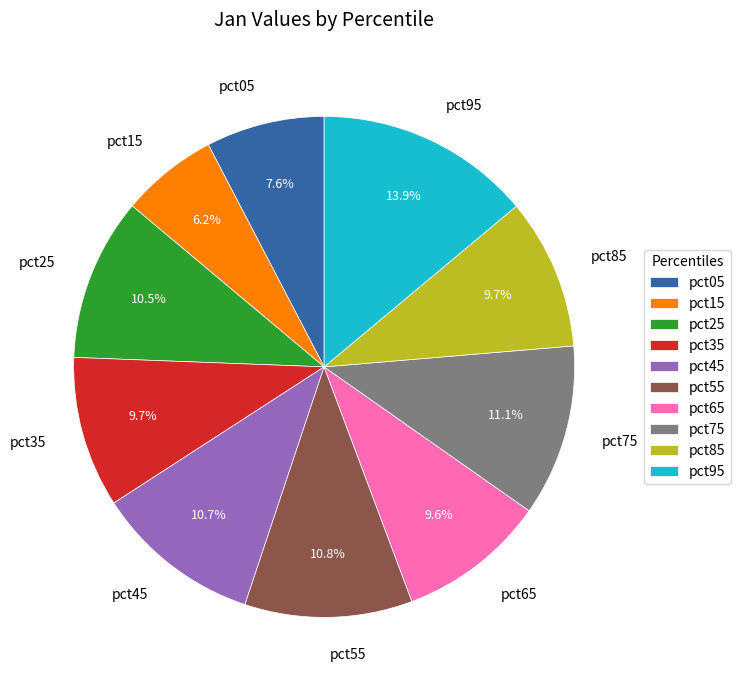

Does any single category account for the majority?

No